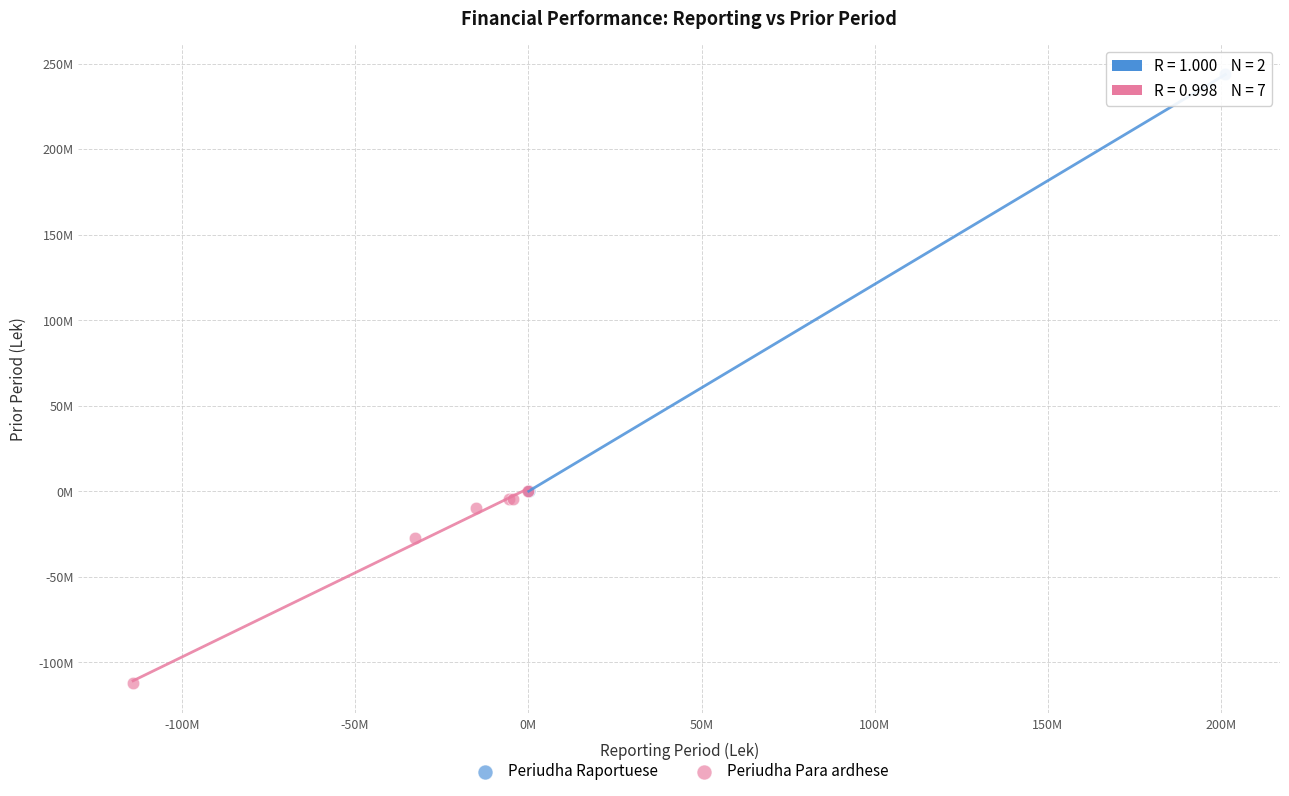

Which series contains the highest Y value?

Periudha Raportuese